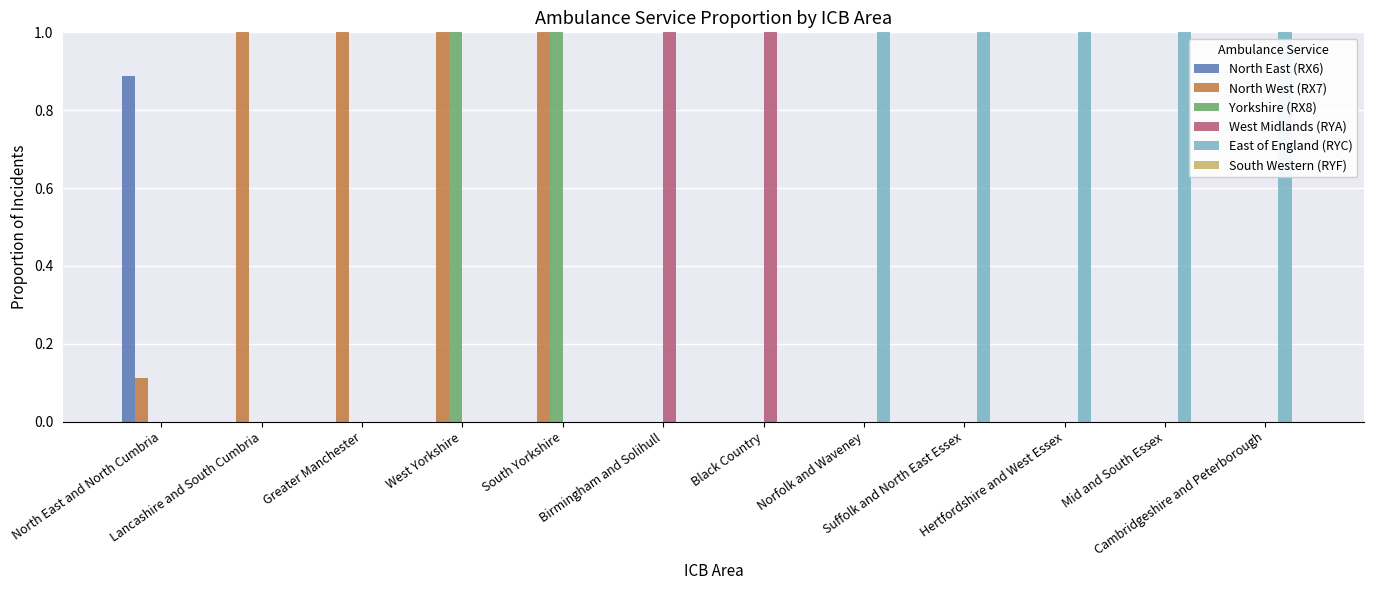

Which series has the largest total across all categories?

East of England (RYC)